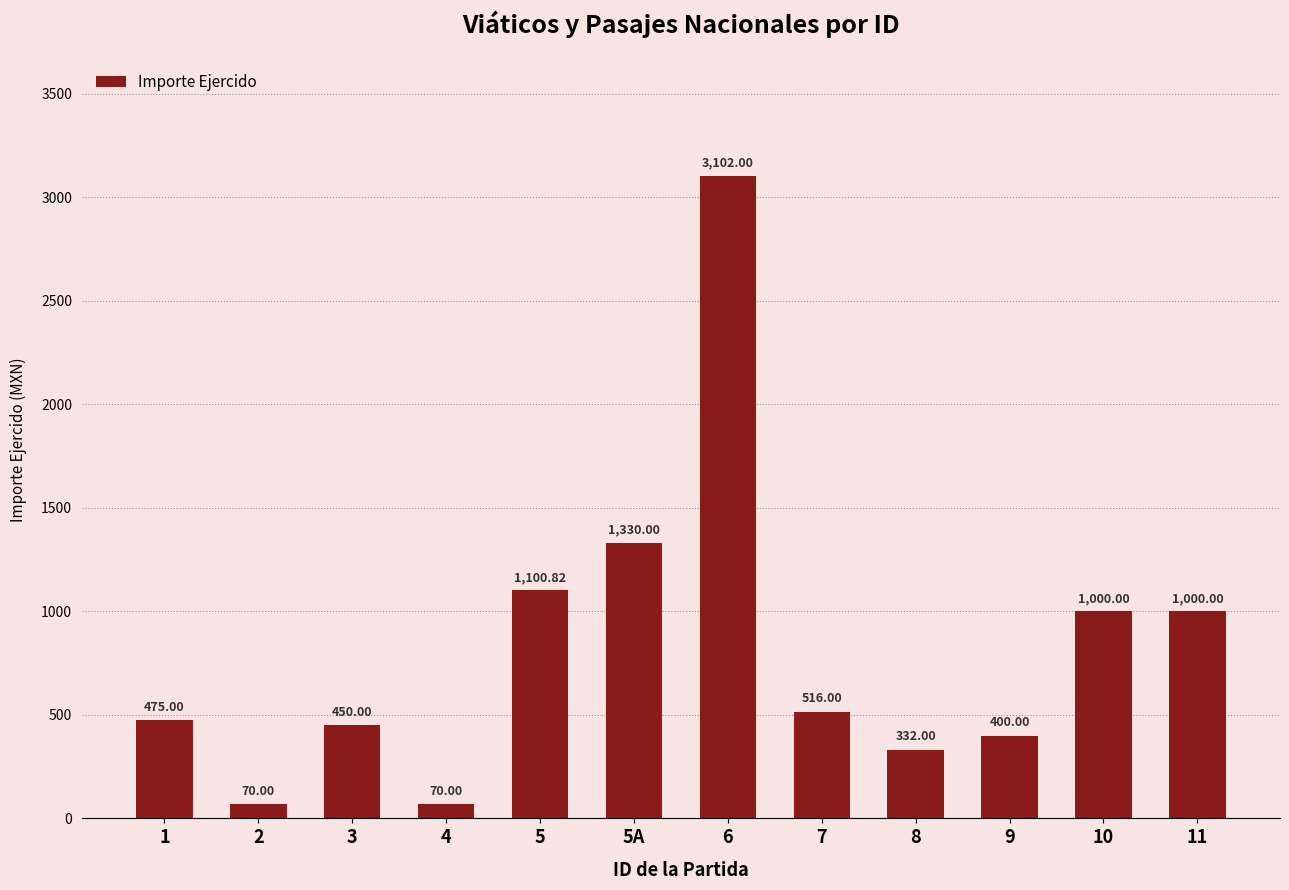

What is the sum of the values at 11 and 1?

1475.0